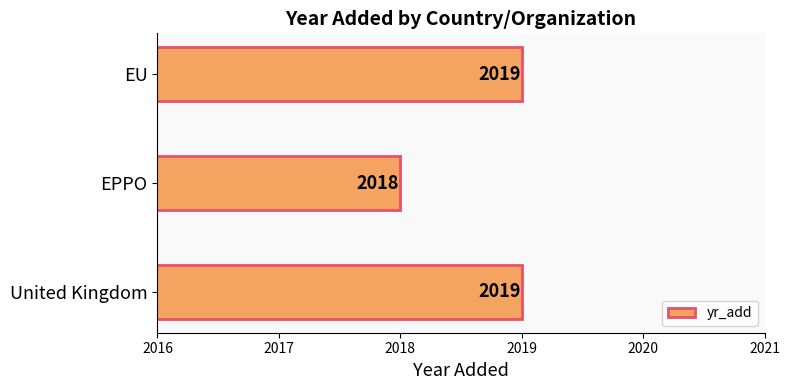

Reading bottom to top, what are all the values shown in this chart?

United Kingdom=2019	EPPO=2018	EU=2019